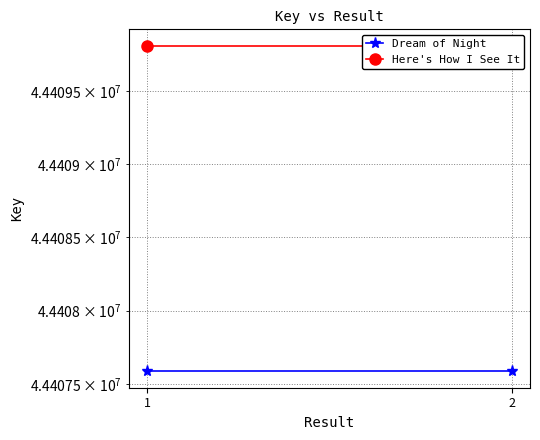

Rank the series by their average value, from highest to lowest.

Here's How I See It, Dream of Night